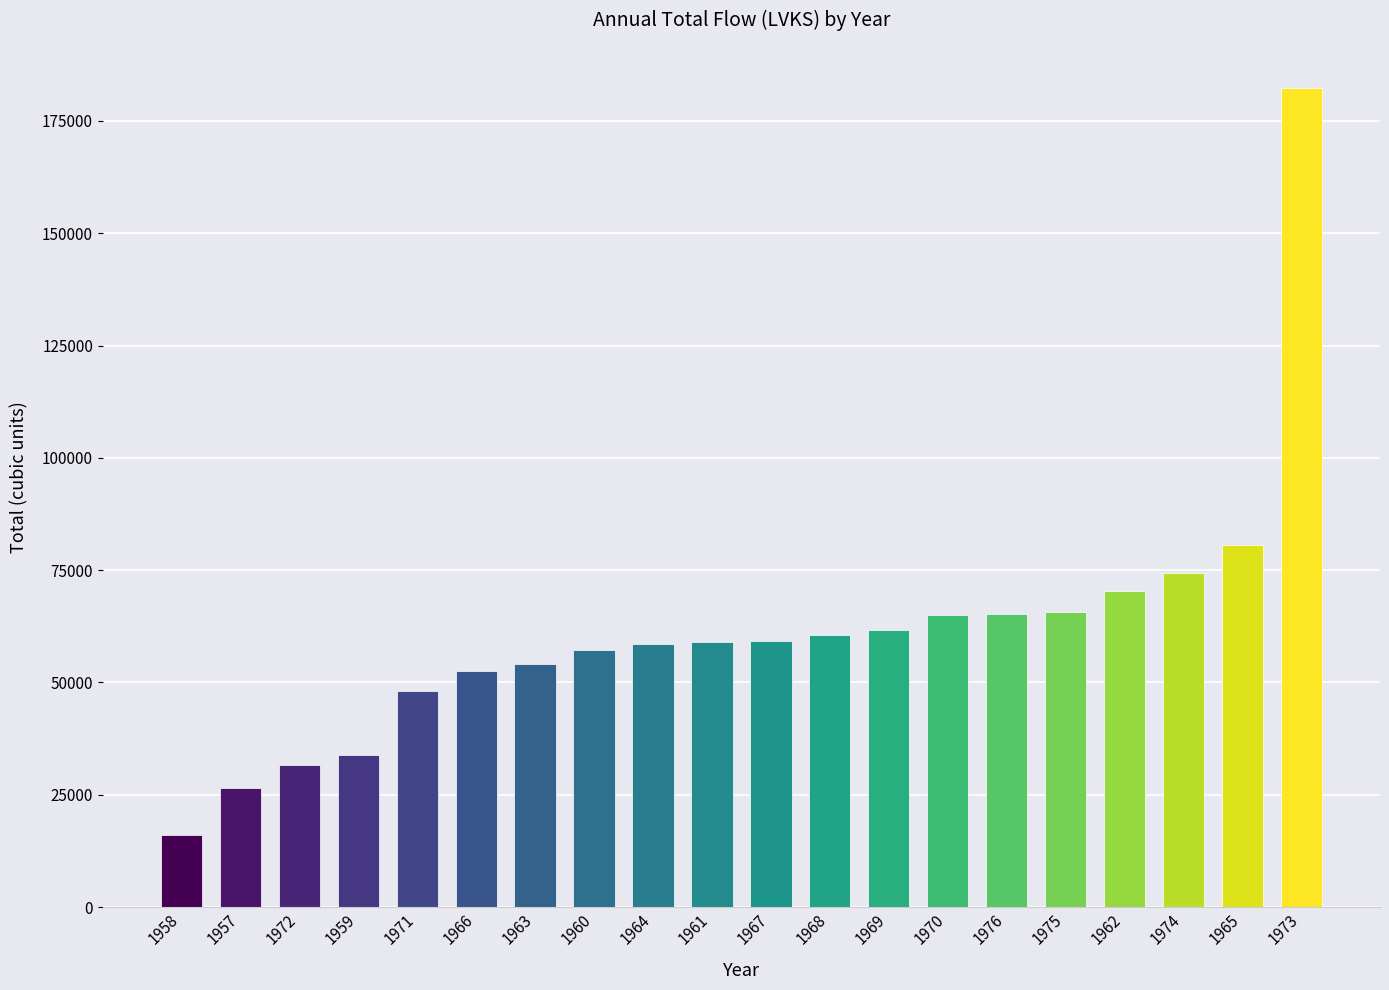

What value does the data have at 1966?

52538